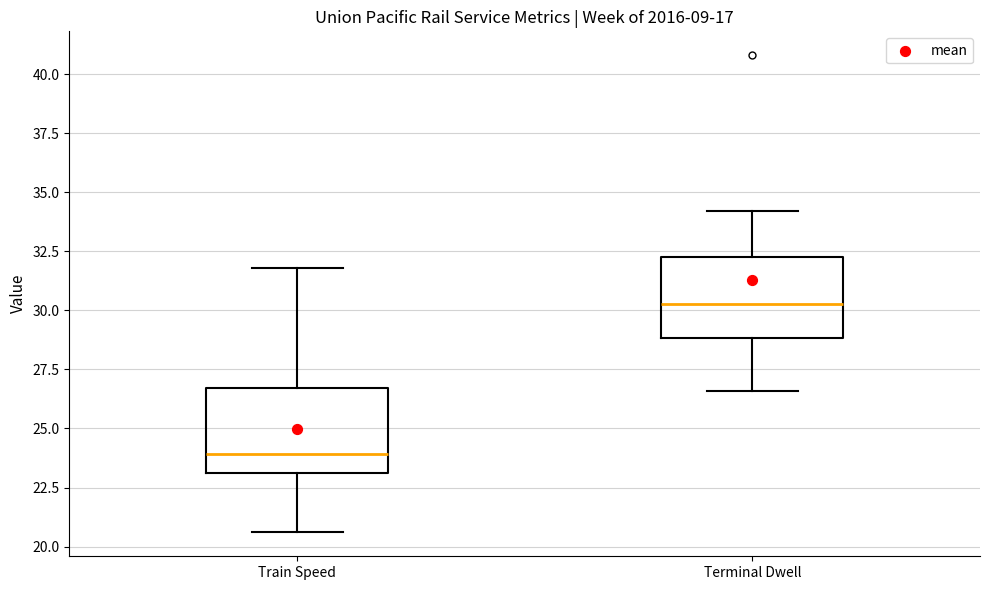

Reading left to right, transcribe this box plot: for each box, give where its median line is, the range the box spans, and where its two whiskers end, as read against the y-axis. The values are not printed on the chart, so give them approximately, as read against the axis.

Train Speed: median 24.0, box 23.0 to 26.5, whiskers 20.5 to 32.0
Terminal Dwell: median 30.5, box 29.0 to 32.5, whiskers 26.5 to 34.0